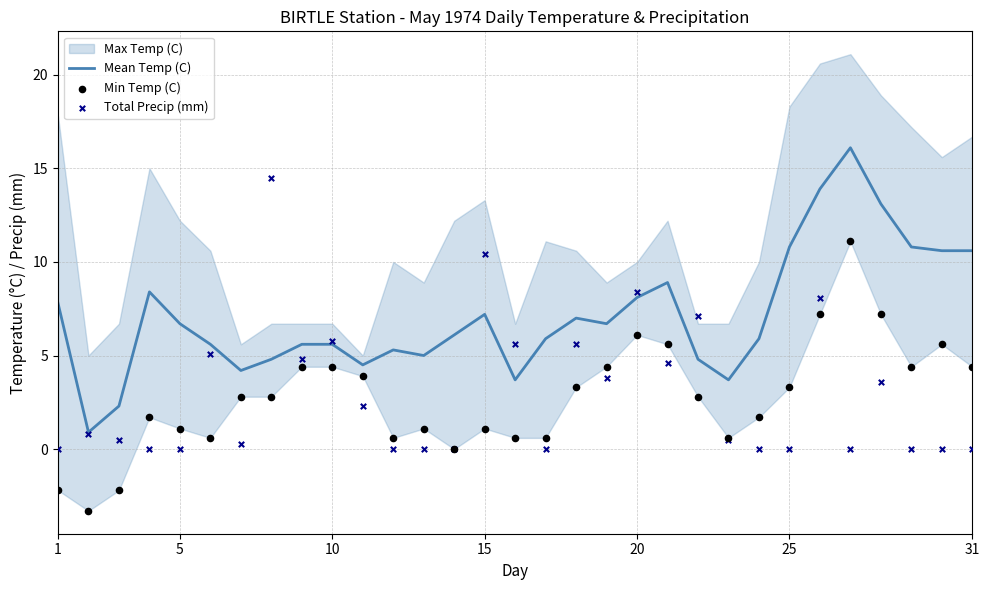

The Mean Temp (C) series shows 6.7 at 5. True or false?

True